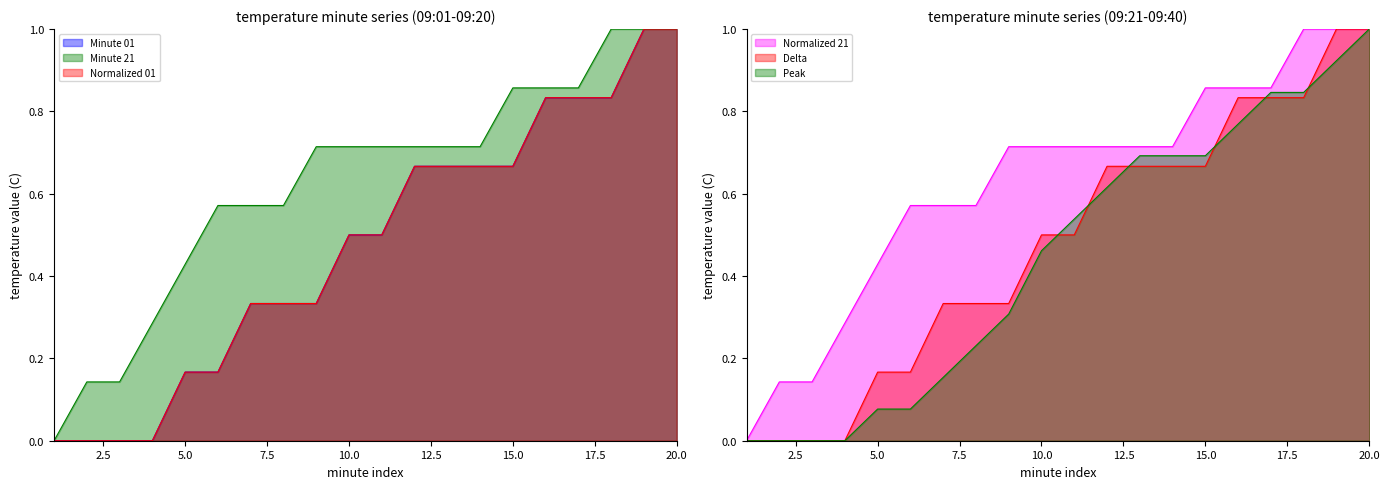

What is the value of the Delta point at the 6th from the left?

0.2